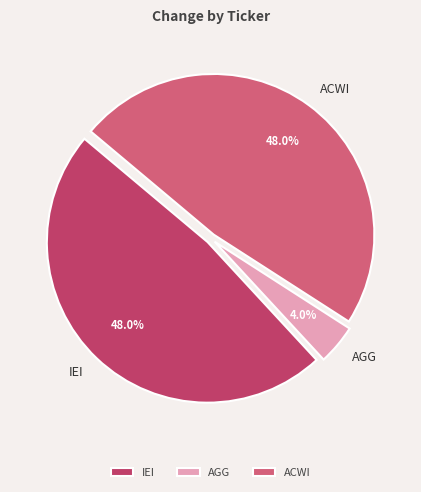

What is the smallest slice in the pie chart?

AGG